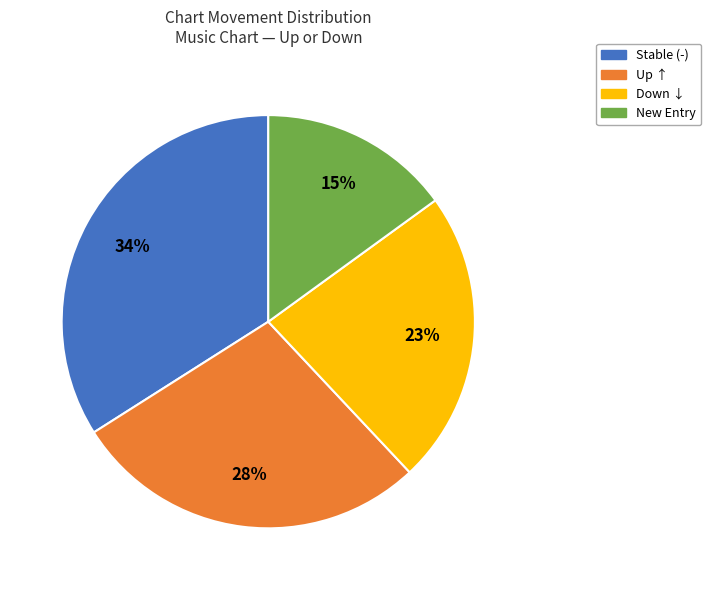

Is there any slice that represents more than half of the pie?

No